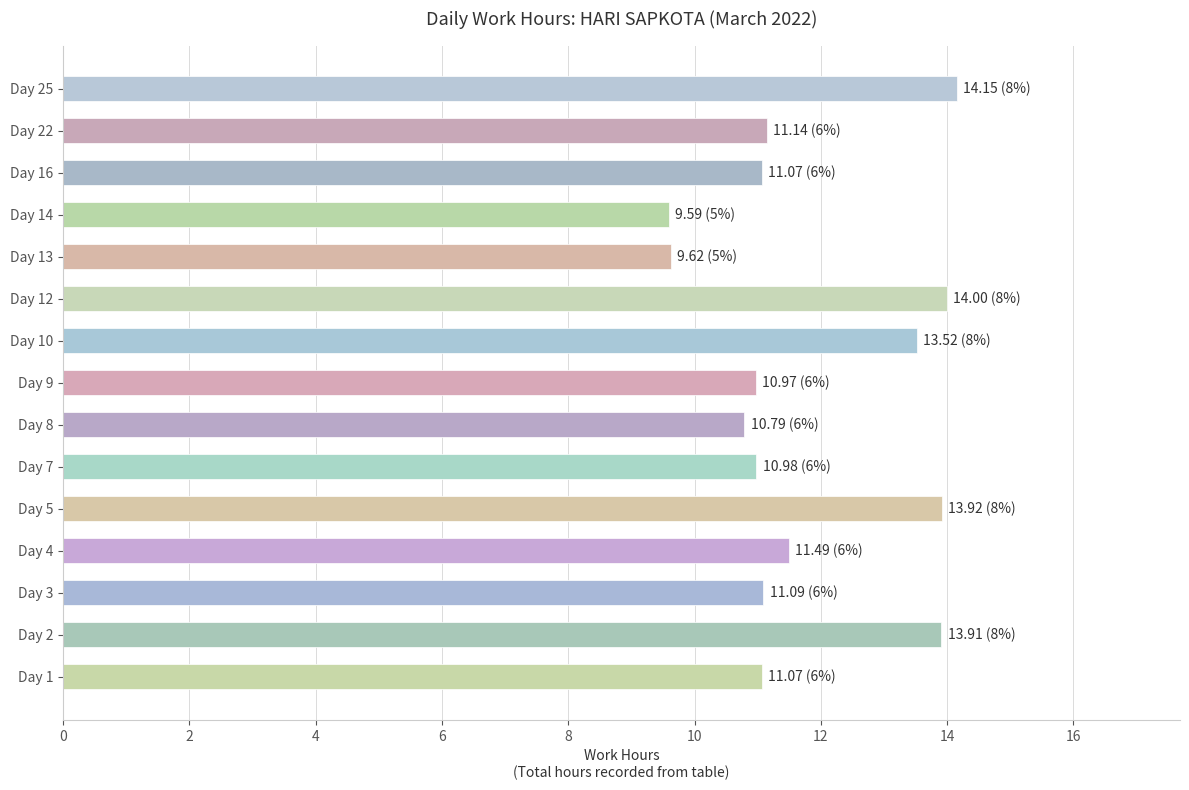

Reading top to bottom, list all the values displayed in this chart.

14.2	11.1	11.1	9.6	9.6	14.0	13.5	11.0	10.8	11.0	13.9	11.5	11.1	13.9	11.1